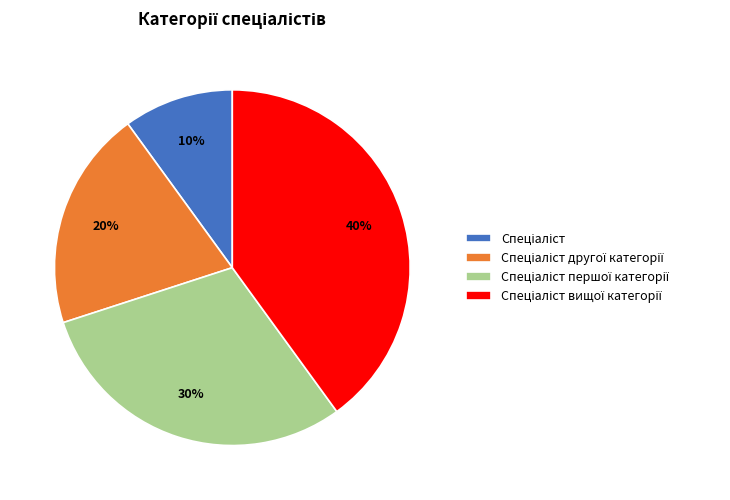

Does any single category account for the majority?

No